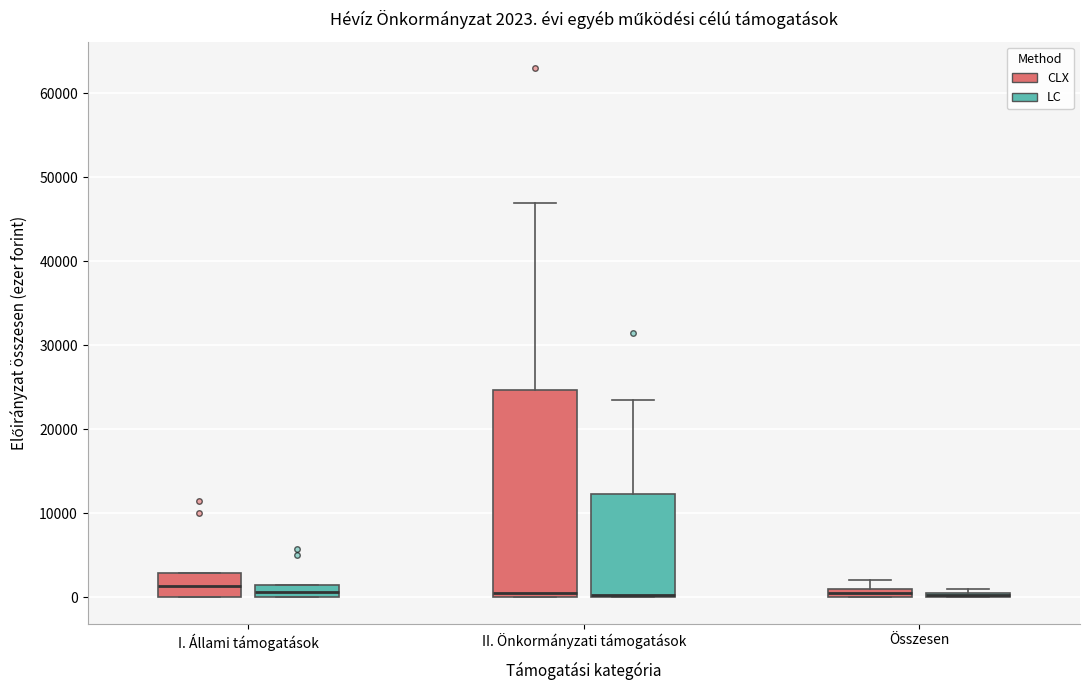

Comparing the boxes themselves (not the whiskers), which one is the tallest?

II. Önkormányzati támogatások (CLX)